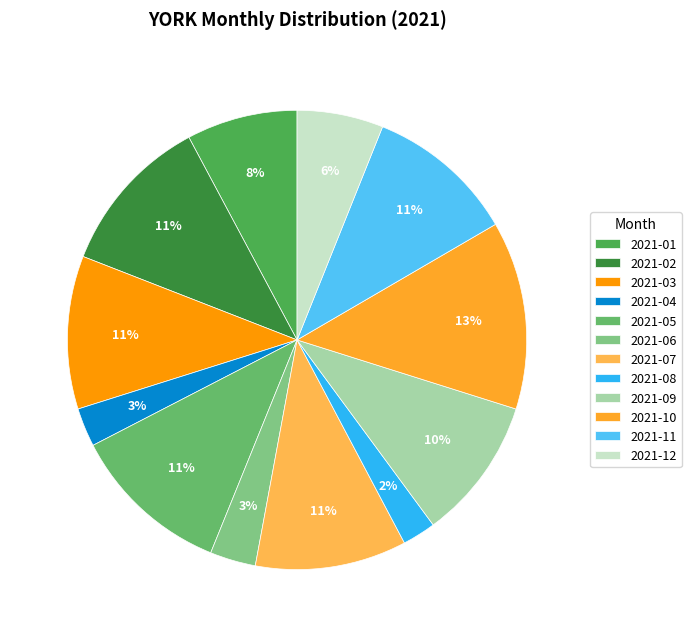

Is it true that 2021-12 is 1% of the pie?

False